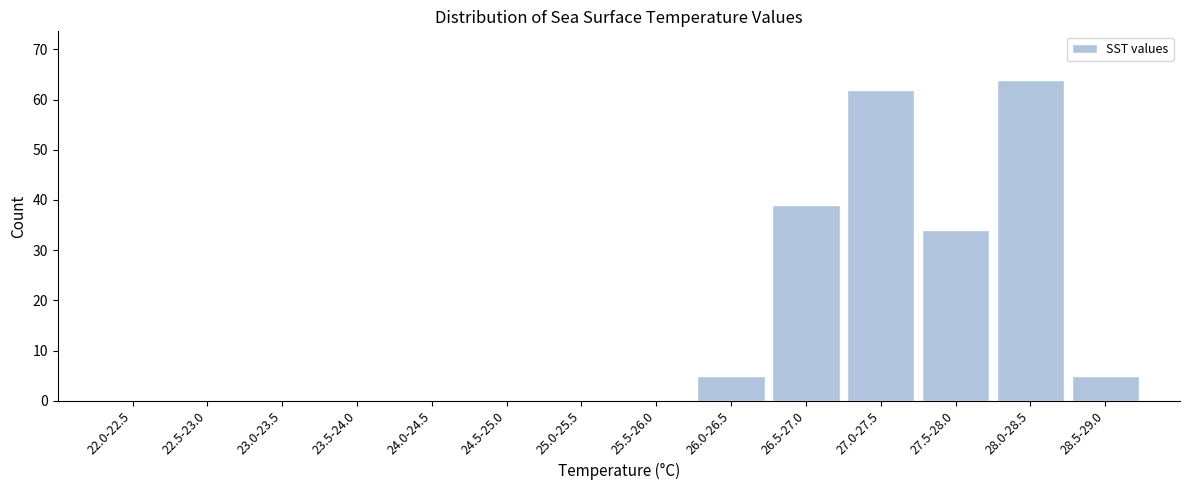

Reading right to left, transcribe all the data shown in this chart.

28.5-29.0=5	28.0-28.5=64	27.5-28.0=34	27.0-27.5=62	26.5-27.0=39	26.0-26.5=5	25.5-26.0=0	25.0-25.5=0	24.5-25.0=0	24.0-24.5=0	23.5-24.0=0	23.0-23.5=0	22.5-23.0=0	22.0-22.5=0